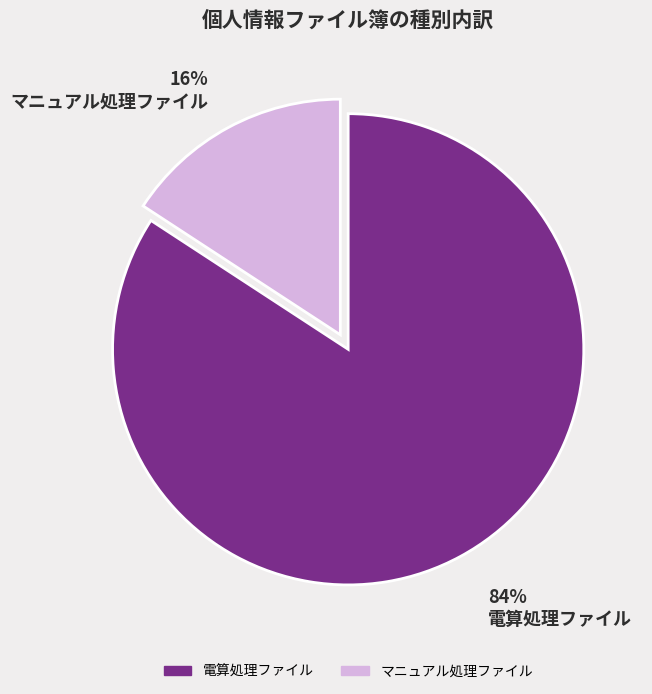

Which category has the smallest portion of the pie?

マニュアル処理ファイル